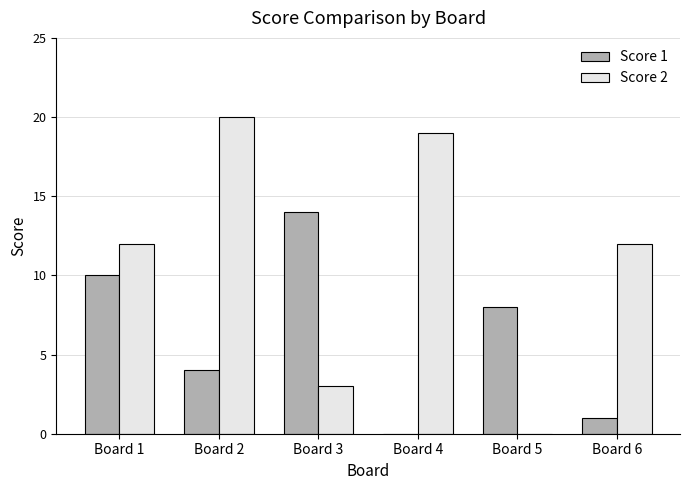

What is the spread (max minus min) of values at Board 2?

16